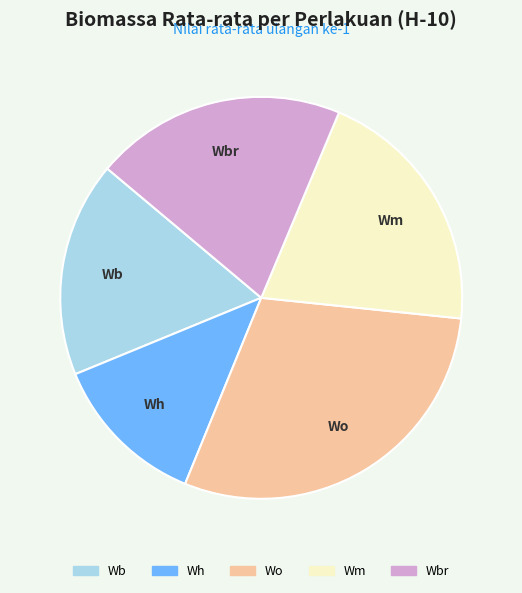

Is there any slice that represents more than half of the pie?

No